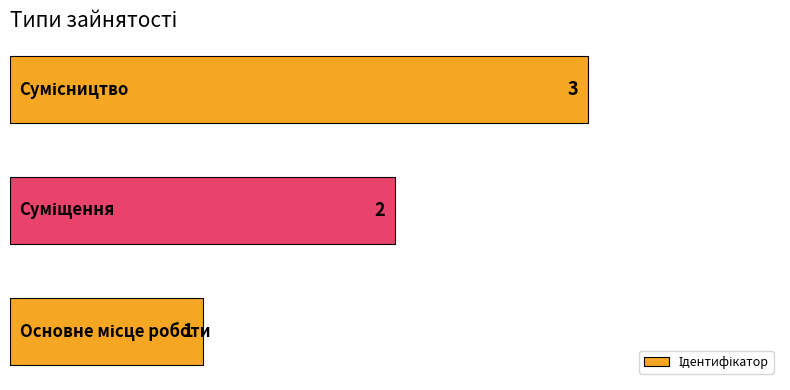

What is the sum of all values?

6